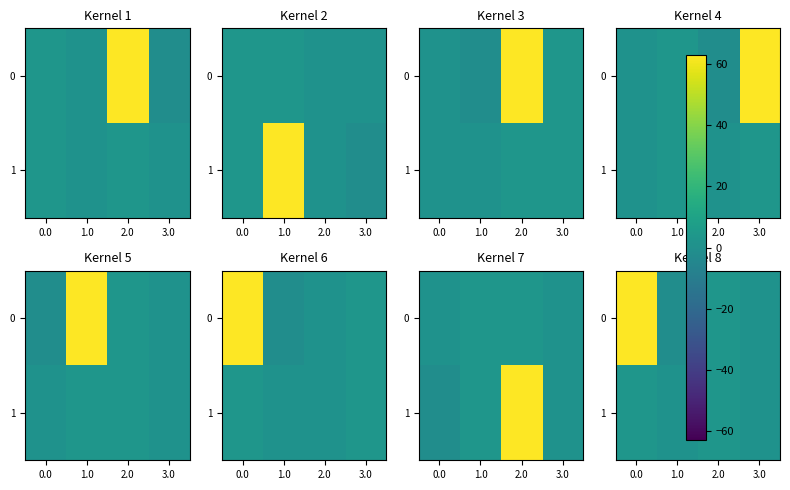

What is the highest value of the 0 series?

63.0